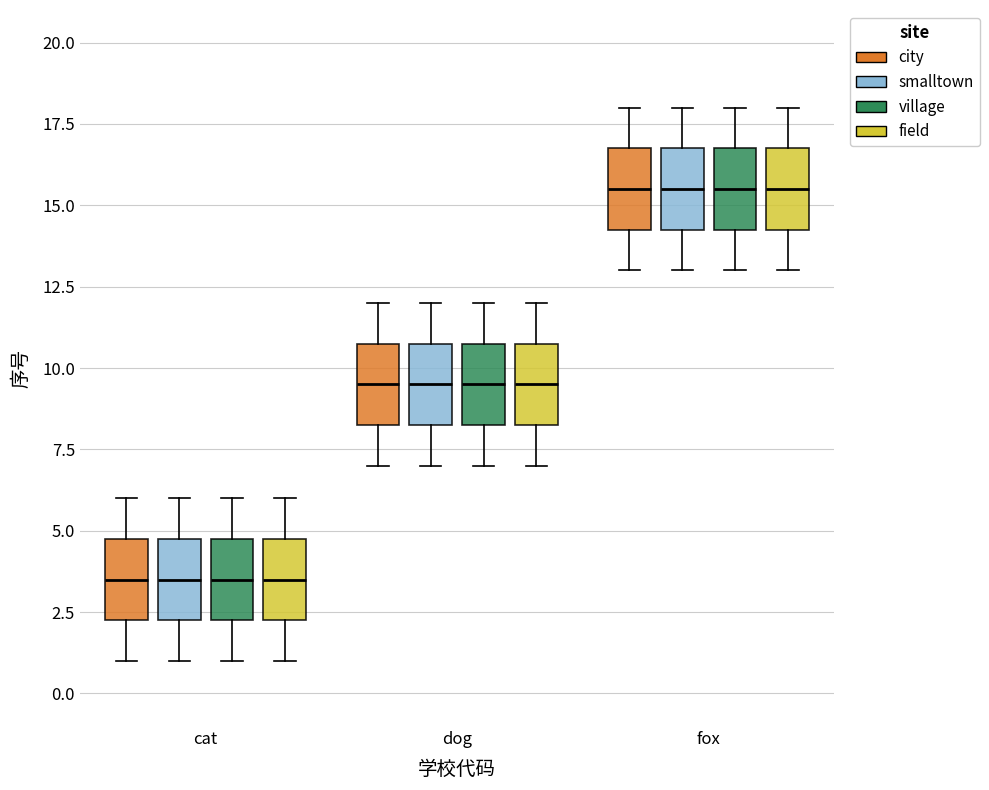

Reading left to right, read every box against the y-axis: the position of its median line, the range the box covers, and the ends of its whiskers. The values are not printed on the chart, so give them approximately, as read against the axis.

cat (city): median 3.5, box 2.5 to 5.0, whiskers 1.0 to 6.0
cat (smalltown): median 3.5, box 2.5 to 5.0, whiskers 1.0 to 6.0
cat (village): median 3.5, box 2.5 to 5.0, whiskers 1.0 to 6.0
cat (field): median 3.5, box 2.5 to 5.0, whiskers 1.0 to 6.0
dog (city): median 9.5, box 8.5 to 11.0, whiskers 7.0 to 12.0
dog (smalltown): median 9.5, box 8.5 to 11.0, whiskers 7.0 to 12.0
dog (village): median 9.5, box 8.5 to 11.0, whiskers 7.0 to 12.0
dog (field): median 9.5, box 8.5 to 11.0, whiskers 7.0 to 12.0
fox (city): median 15.5, box 14.5 to 17.0, whiskers 13.0 to 18.0
fox (smalltown): median 15.5, box 14.5 to 17.0, whiskers 13.0 to 18.0
fox (village): median 15.5, box 14.5 to 17.0, whiskers 13.0 to 18.0
fox (field): median 15.5, box 14.5 to 17.0, whiskers 13.0 to 18.0